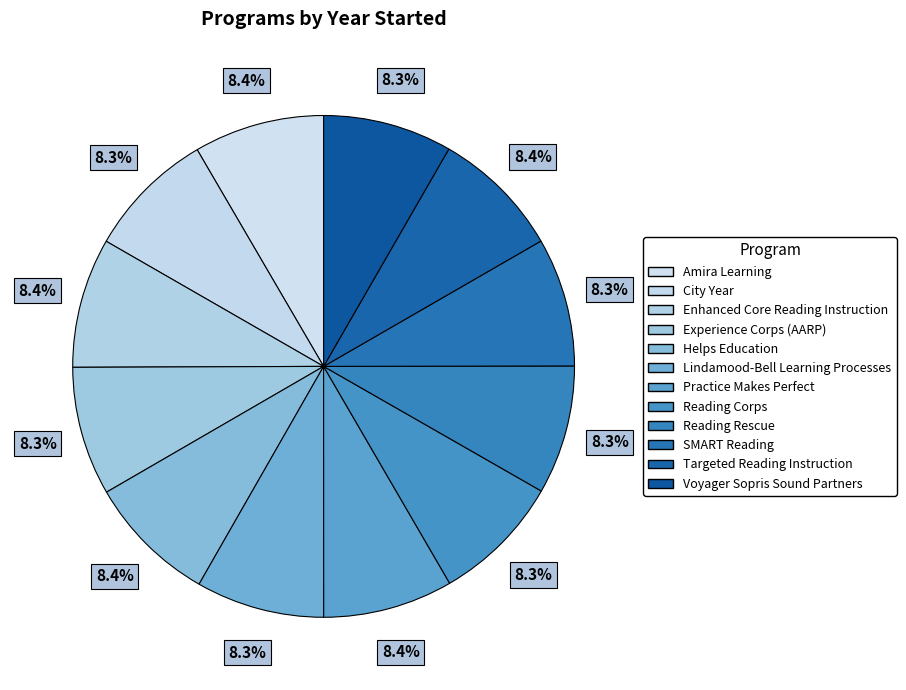

Is there any slice that represents more than half of the pie?

No